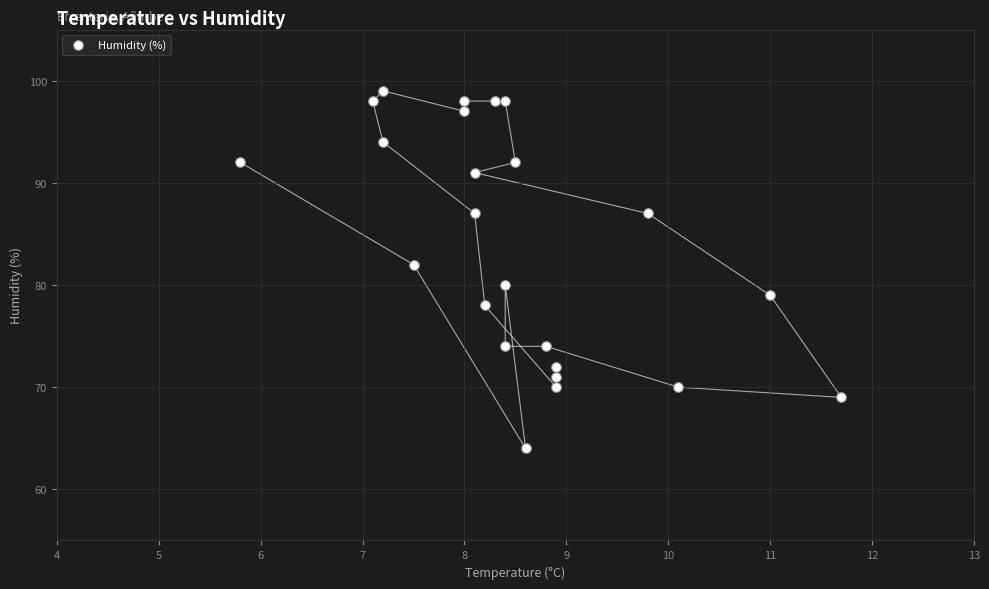

What is the range of Y values (max minus min)?

35